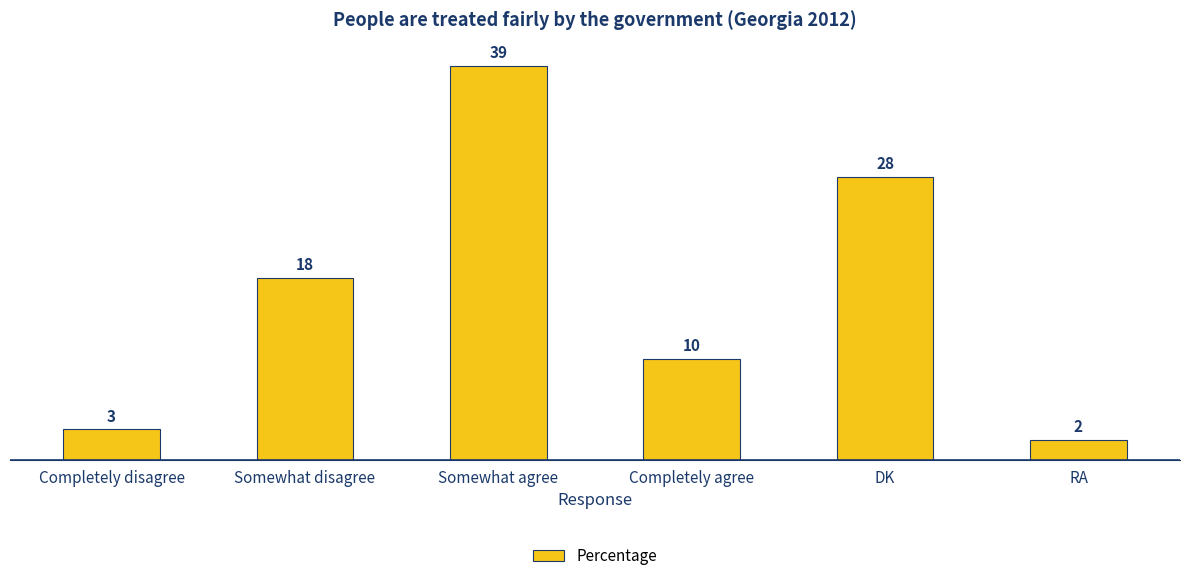

What is the change in value from Somewhat agree to Completely agree?

-29